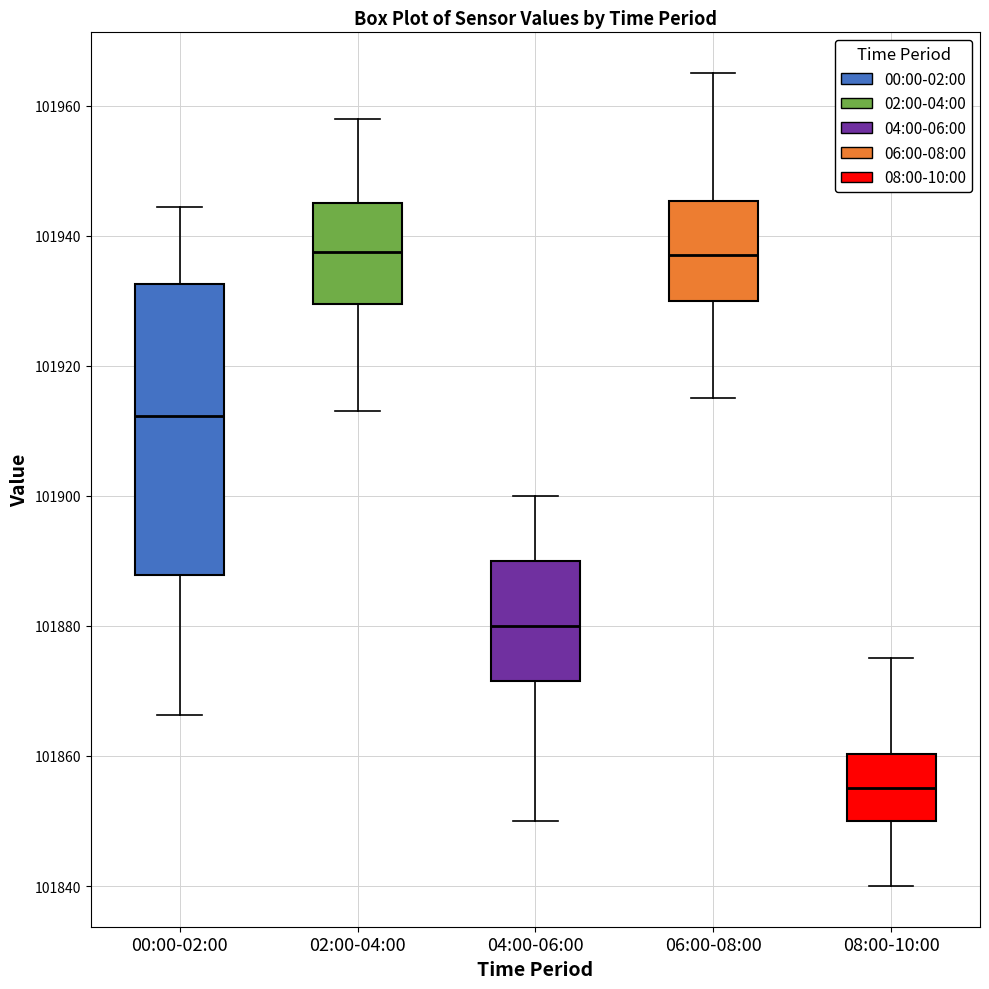

Reading left to right, transcribe this box plot: for each box, give where its median line is, the range the box spans, and where its two whiskers end, as read against the y-axis. The values are not printed on the chart, so give them approximately, as read against the axis.

00:00-02:00: median 101912, box 101888 to 101932, whiskers 101866 to 101944
02:00-04:00: median 101938, box 101930 to 101946, whiskers 101914 to 101958
04:00-06:00: median 101880, box 101872 to 101890, whiskers 101850 to 101900
06:00-08:00: median 101938, box 101930 to 101946, whiskers 101916 to 101966
08:00-10:00: median 101856, box 101850 to 101860, whiskers 101840 to 101876